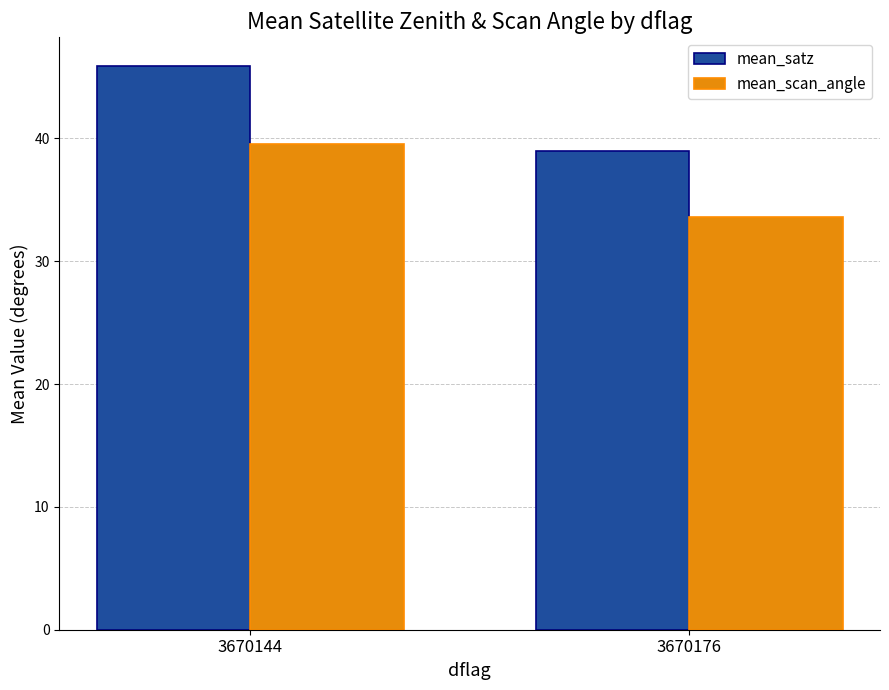

What is the difference between the maximum and minimum values in the mean_satz series?

7.0